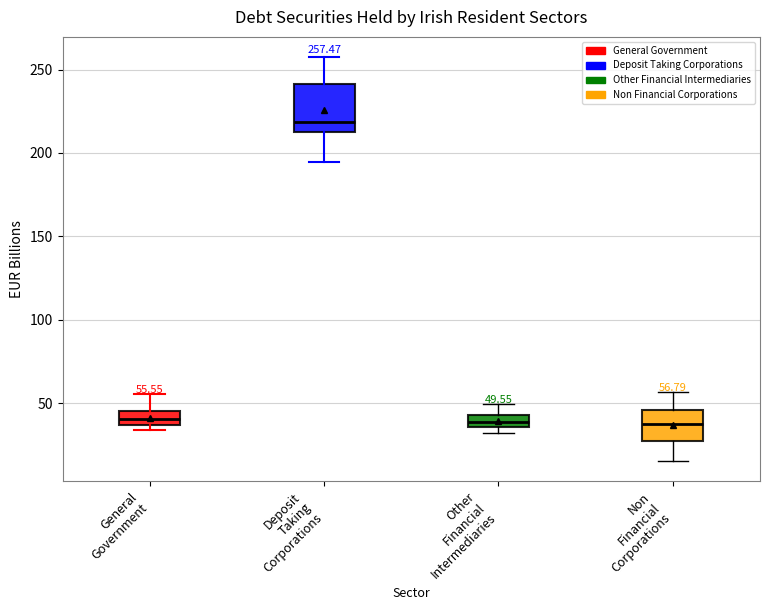

Which box is the tallest, from its lower edge to its upper edge?

Deposit Taking Corporations